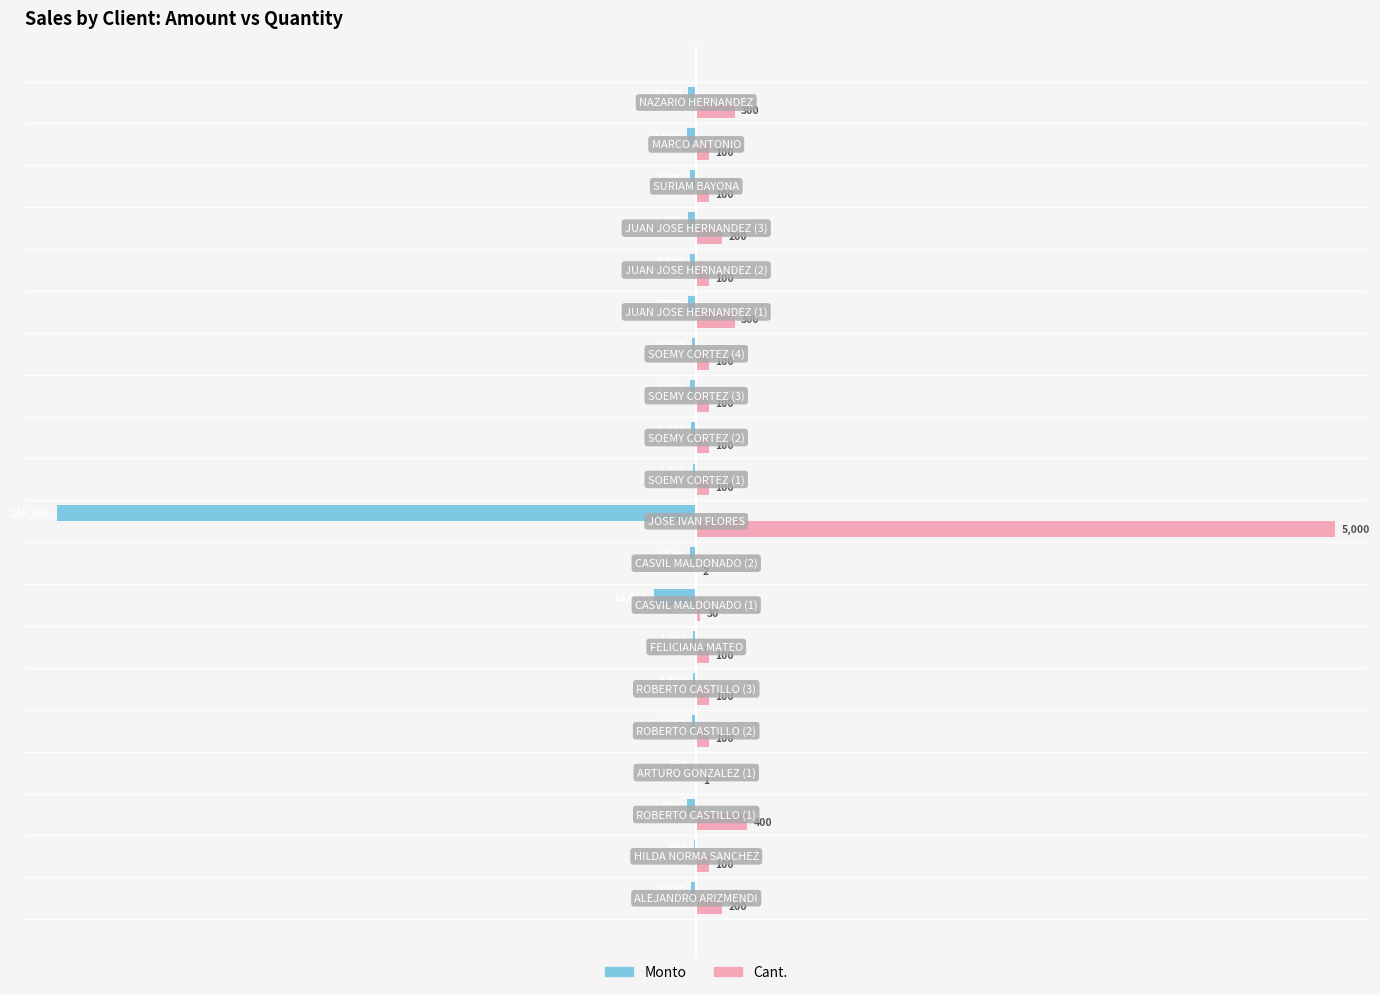

What are all the series names shown in the legend?

Monto, Cant.